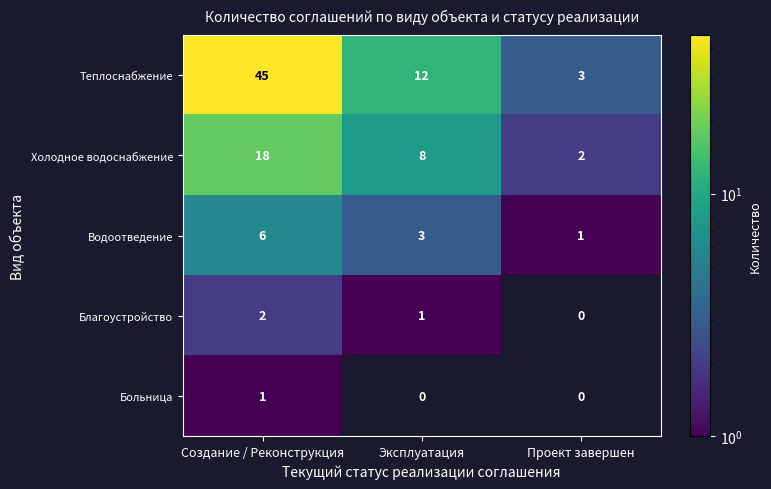

Which series has the widest spread of values?

Теплоснабжение